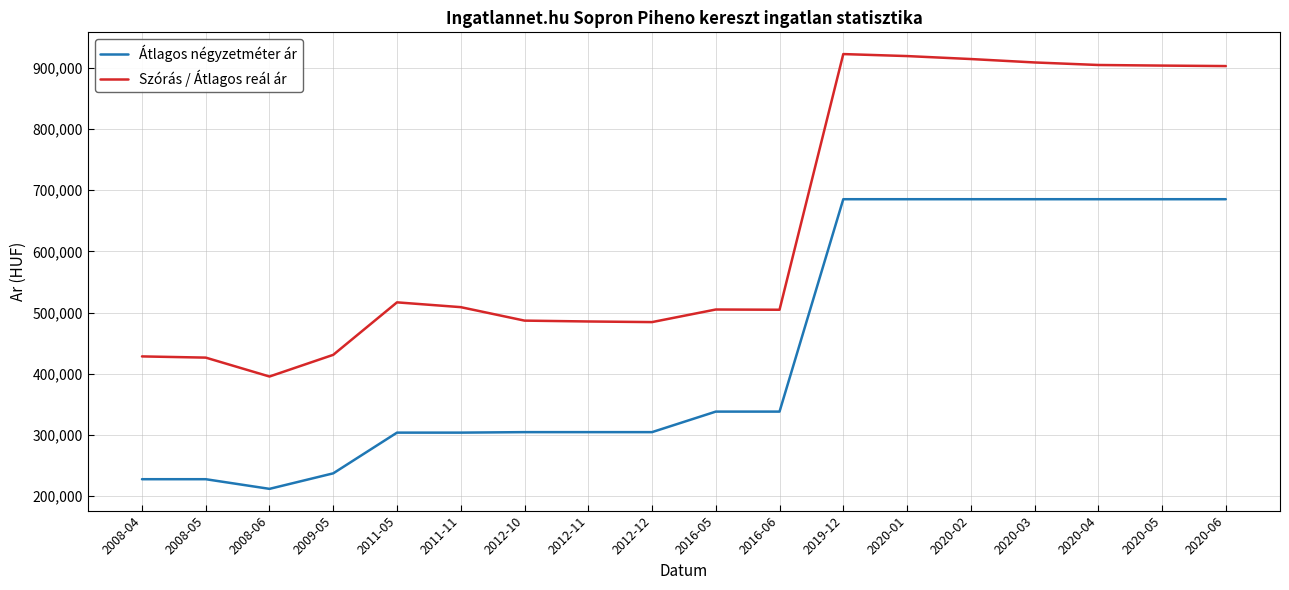

True or false: Szórás / Átlagos reál ár and Átlagos négyzetméter ár intersect in this chart.

False